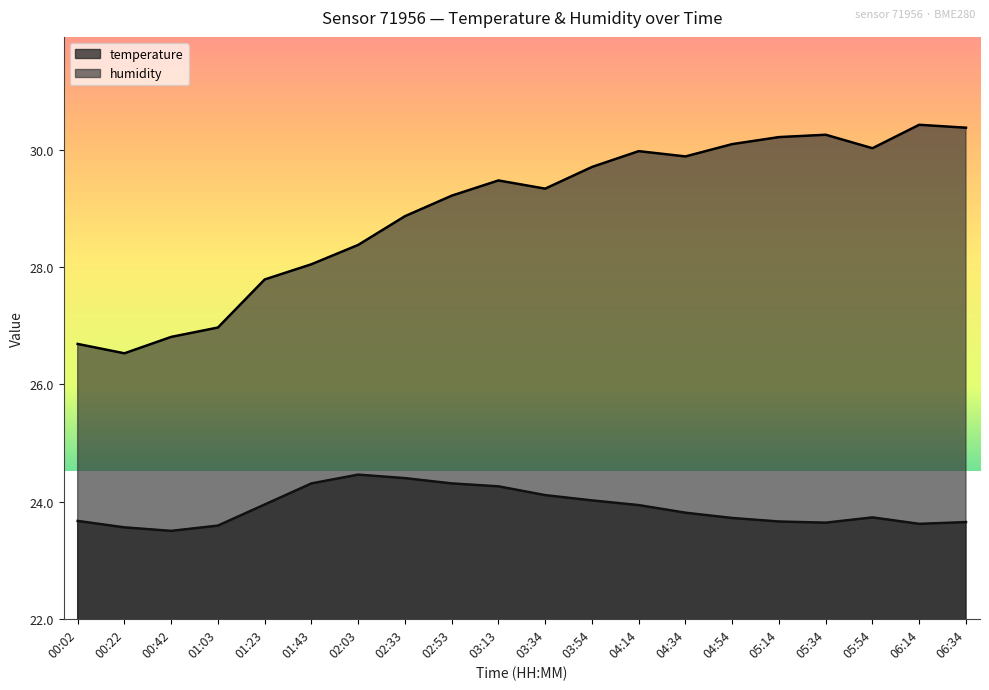

What is the difference between the temperature values at 03:54 and 01:43?

0.3